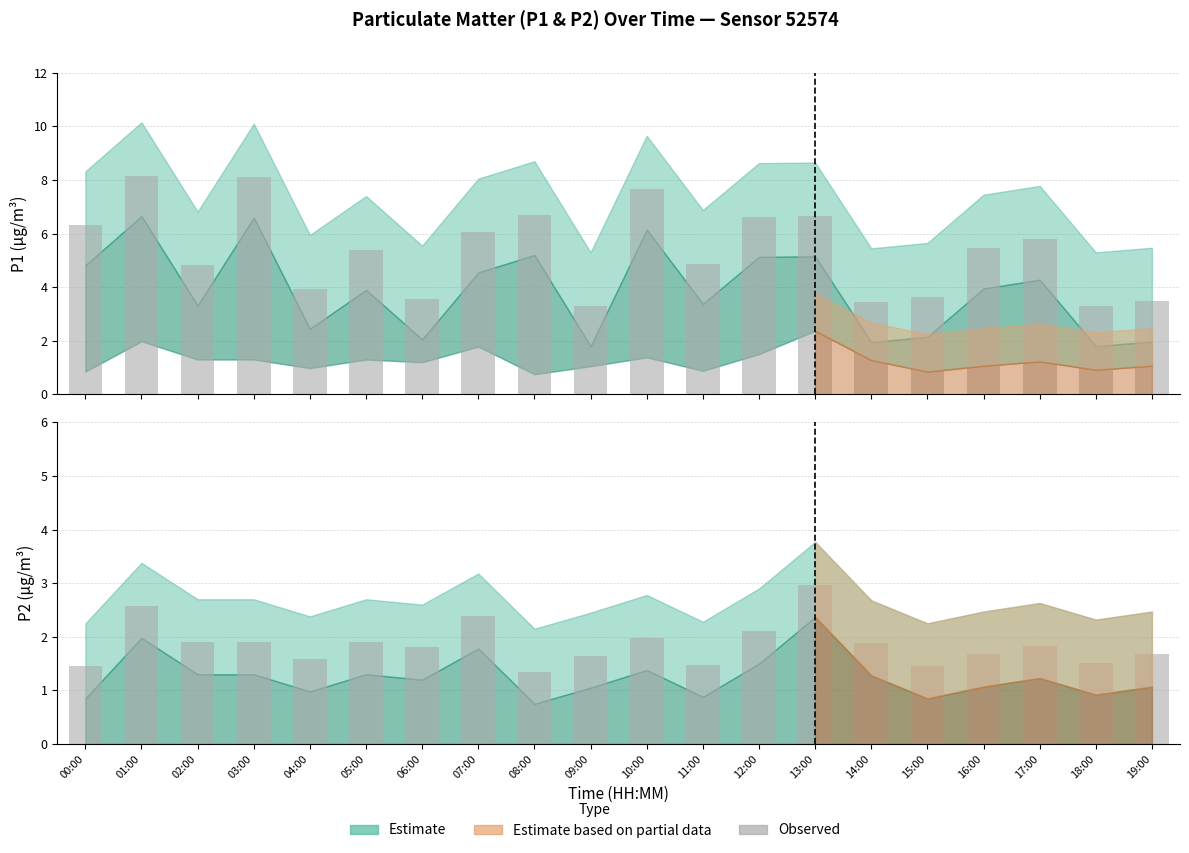

At which label is P1 observed closest to 5?

11:00